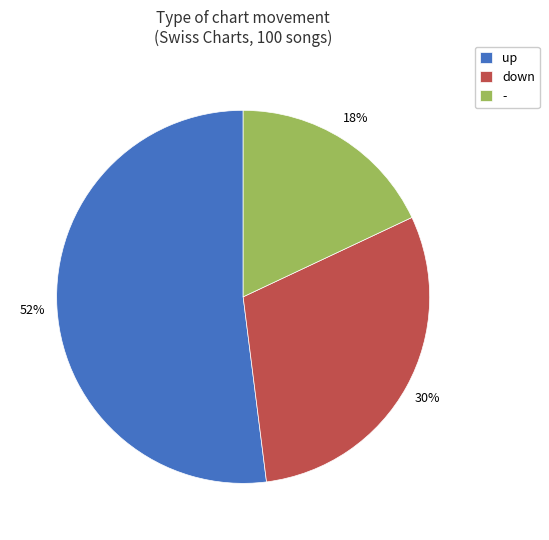

Which has a higher value, down or up?

up